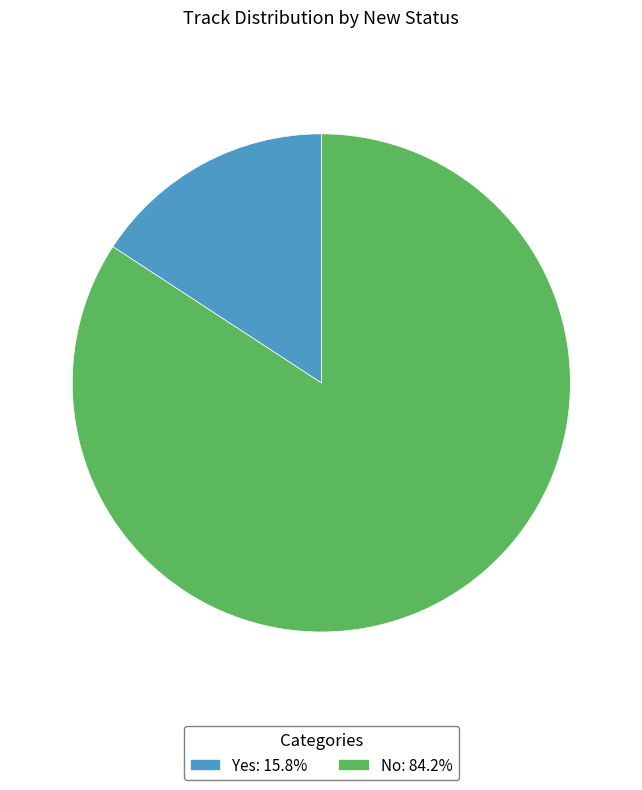

What is the ratio of the value at No: 84.2% to the value at Yes: 15.8%?

5.3